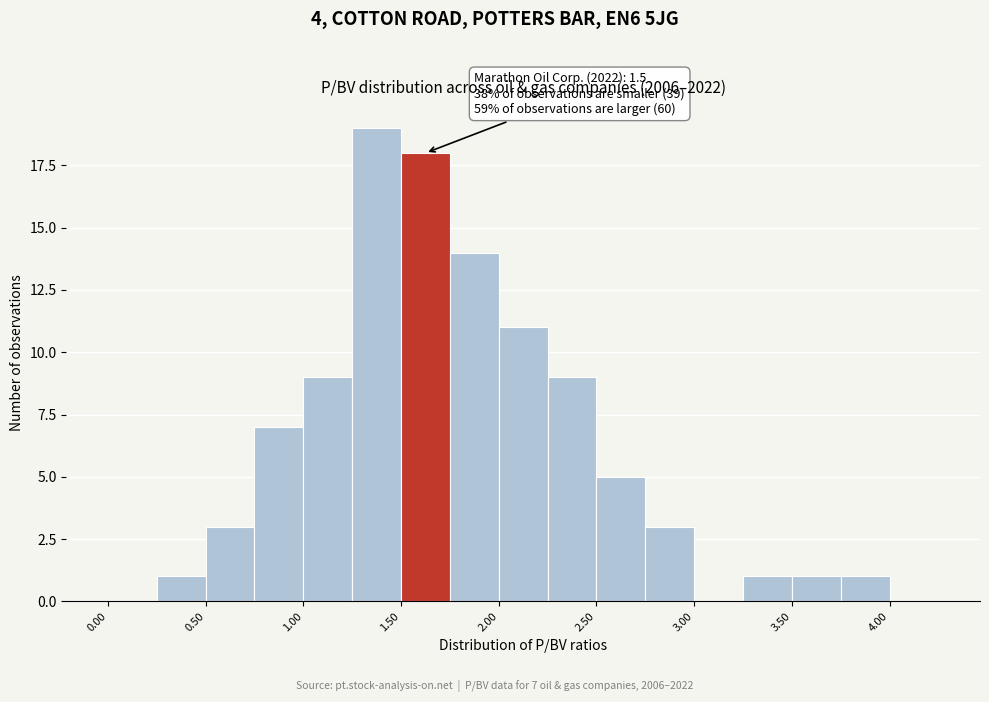

Over which range of the x-axis is the bar tallest?

1.25 to 1.50